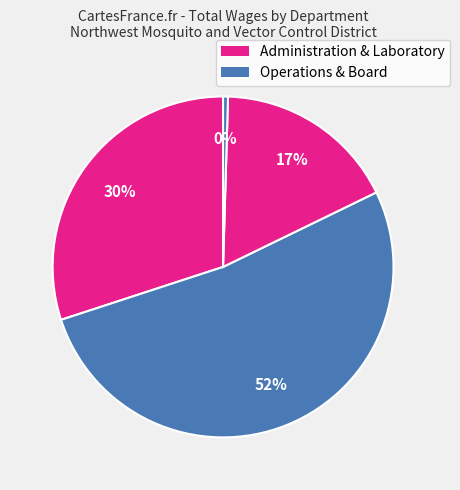

Count the number of slices in the pie.

4